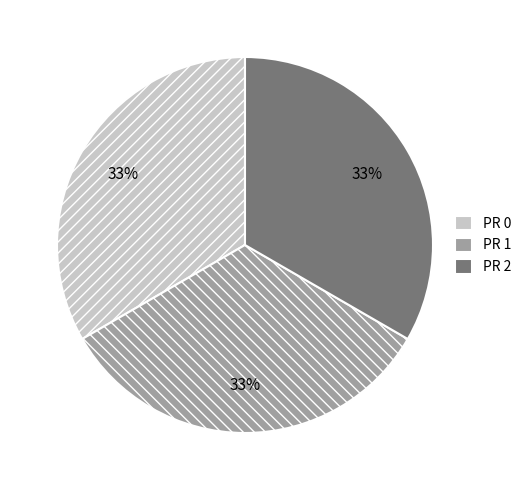

Combined, do PR 1 and PR 2 account for over 50%?

Yes